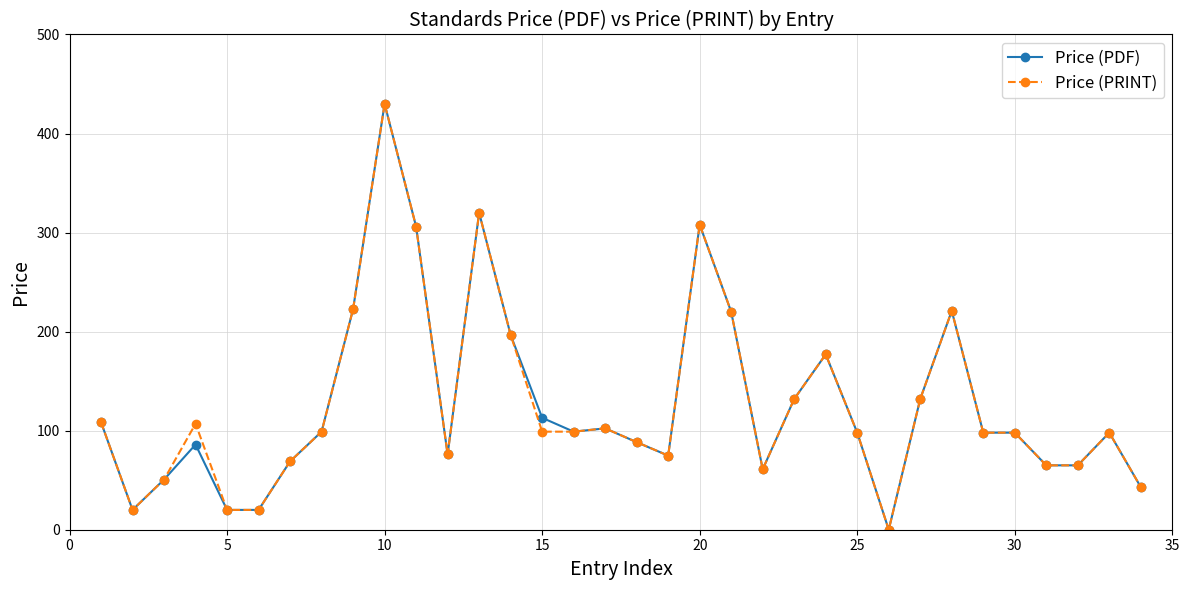

At how many categories does at least one series exceed 158?

9